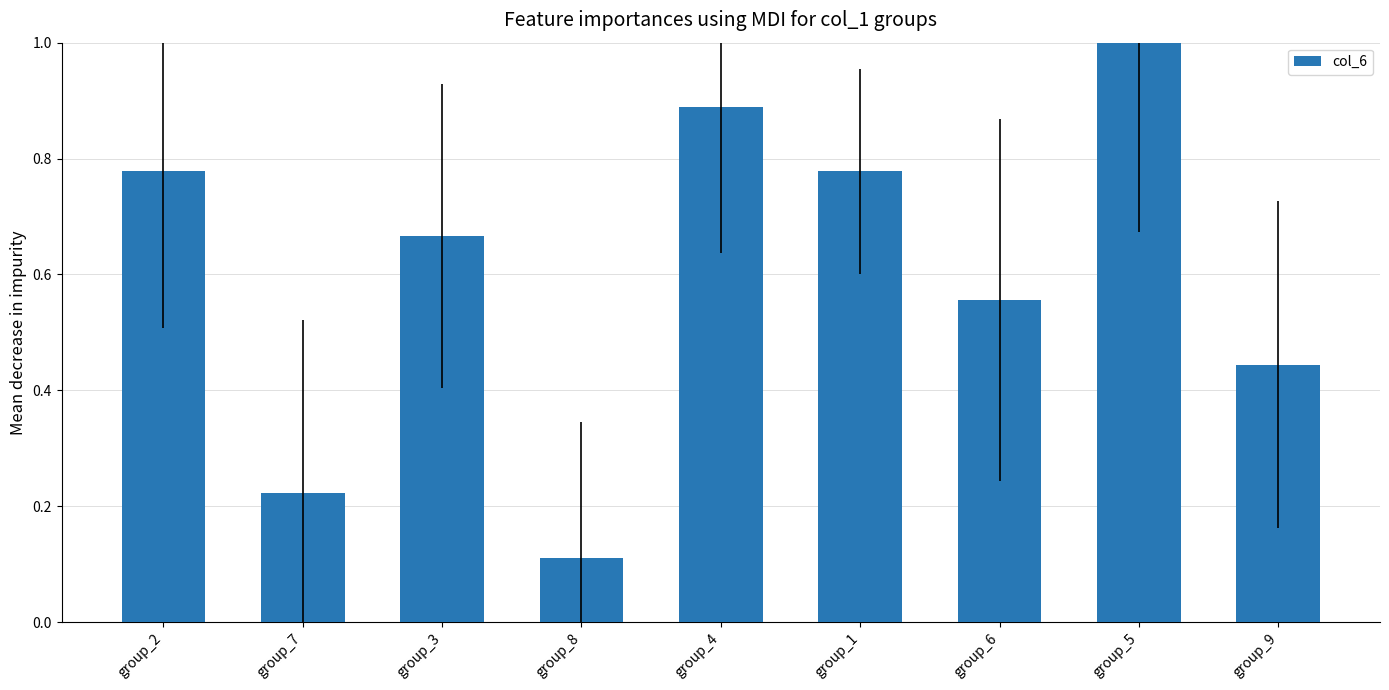

Which category has the lowest value across all series?

group_8